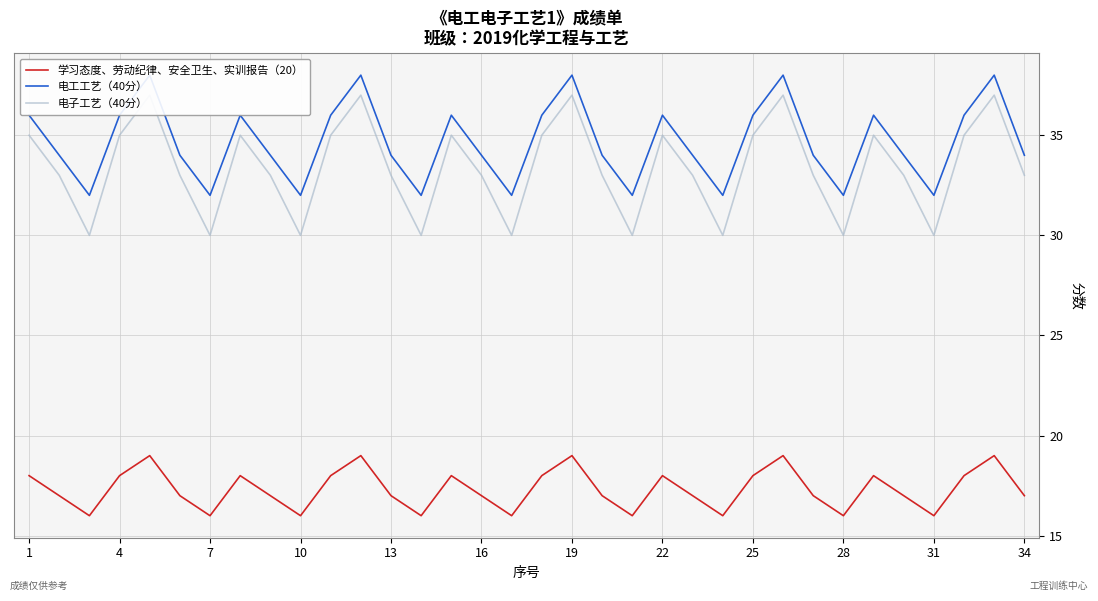

What is the maximum value for 学习态度、劳动纪律、安全卫生、实训报告（20）?

19